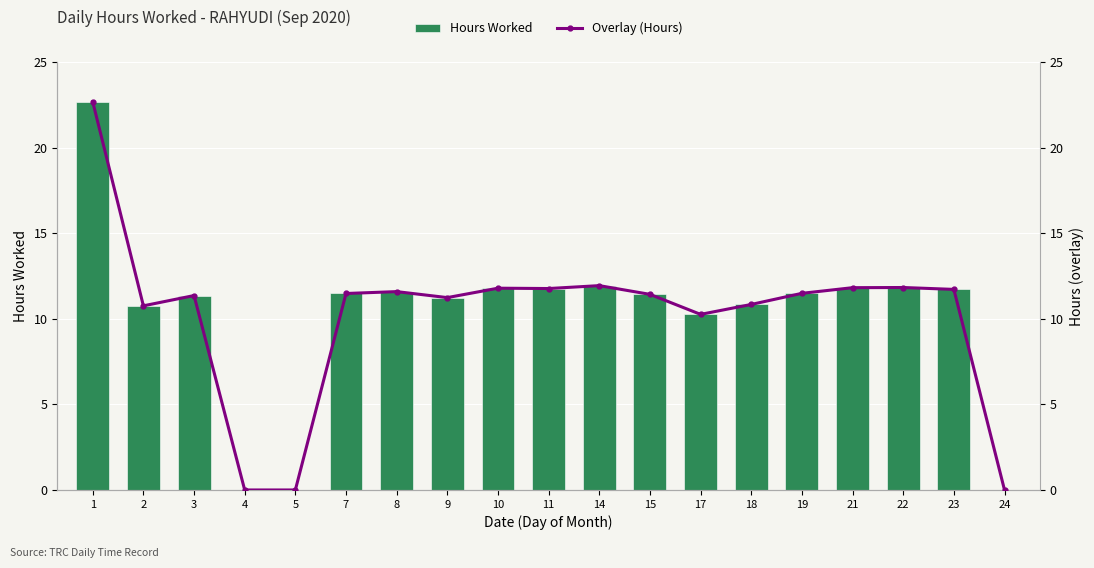

What is the value of the Hours Worked bar at the 14th from the left?

10.8